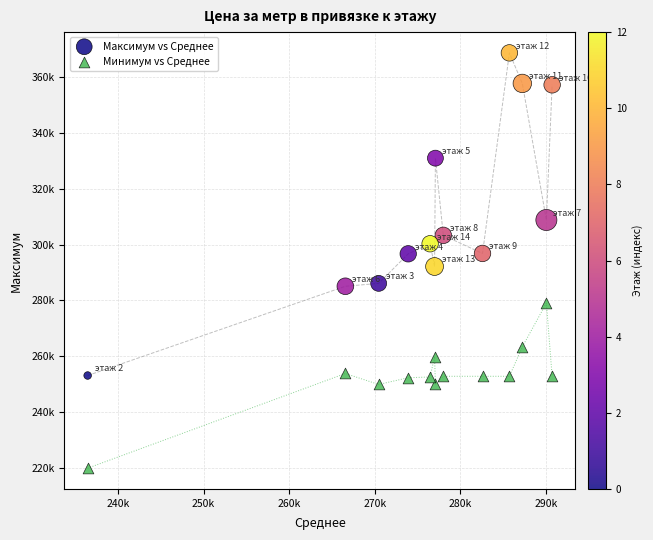

What are all the series names shown in the legend?

Максимум vs Среднее, Минимум vs Среднее